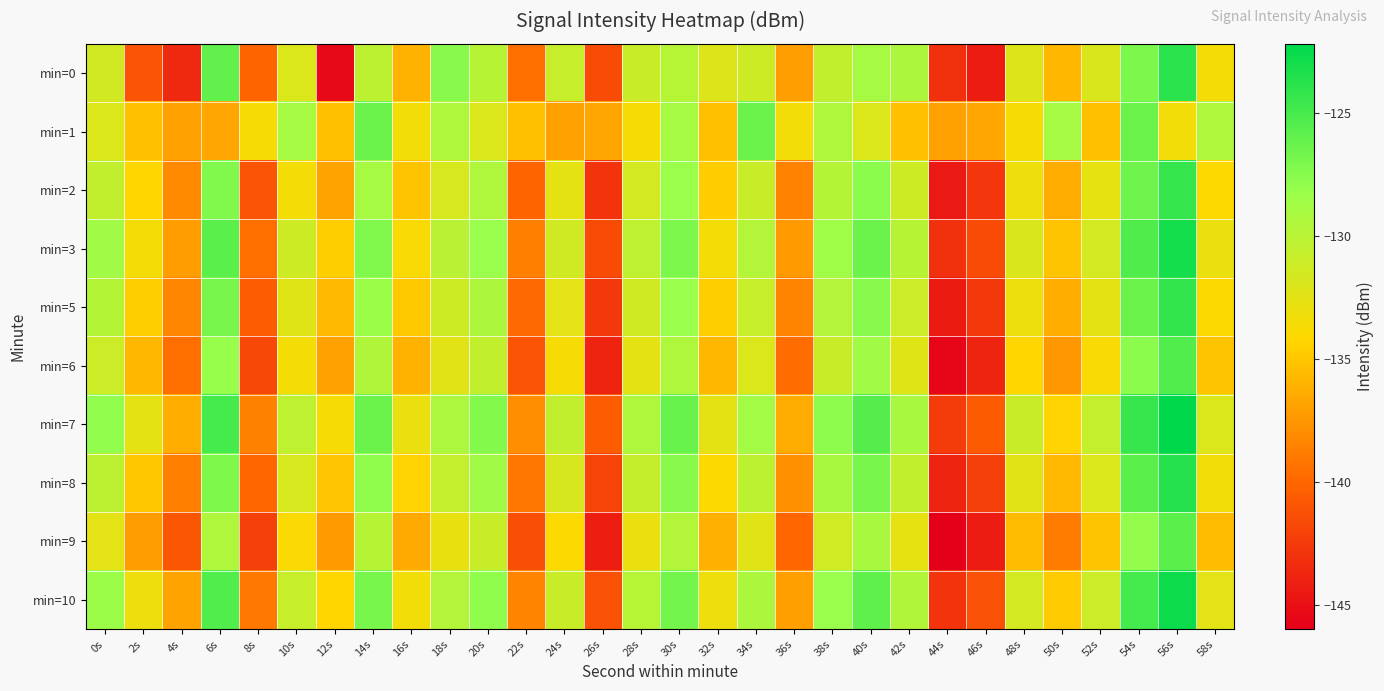

What is the minimum value shown in the chart?

-146.0